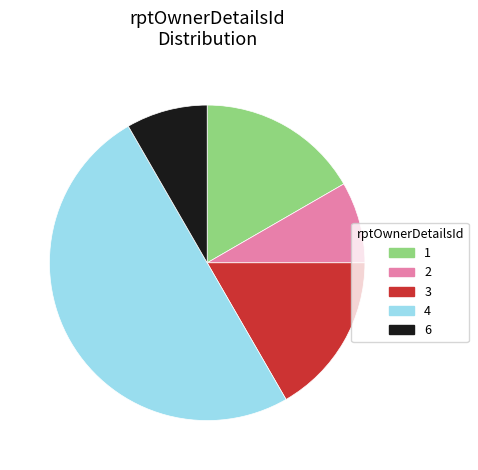

Do 6 and 3 together represent more than half of the pie?

No